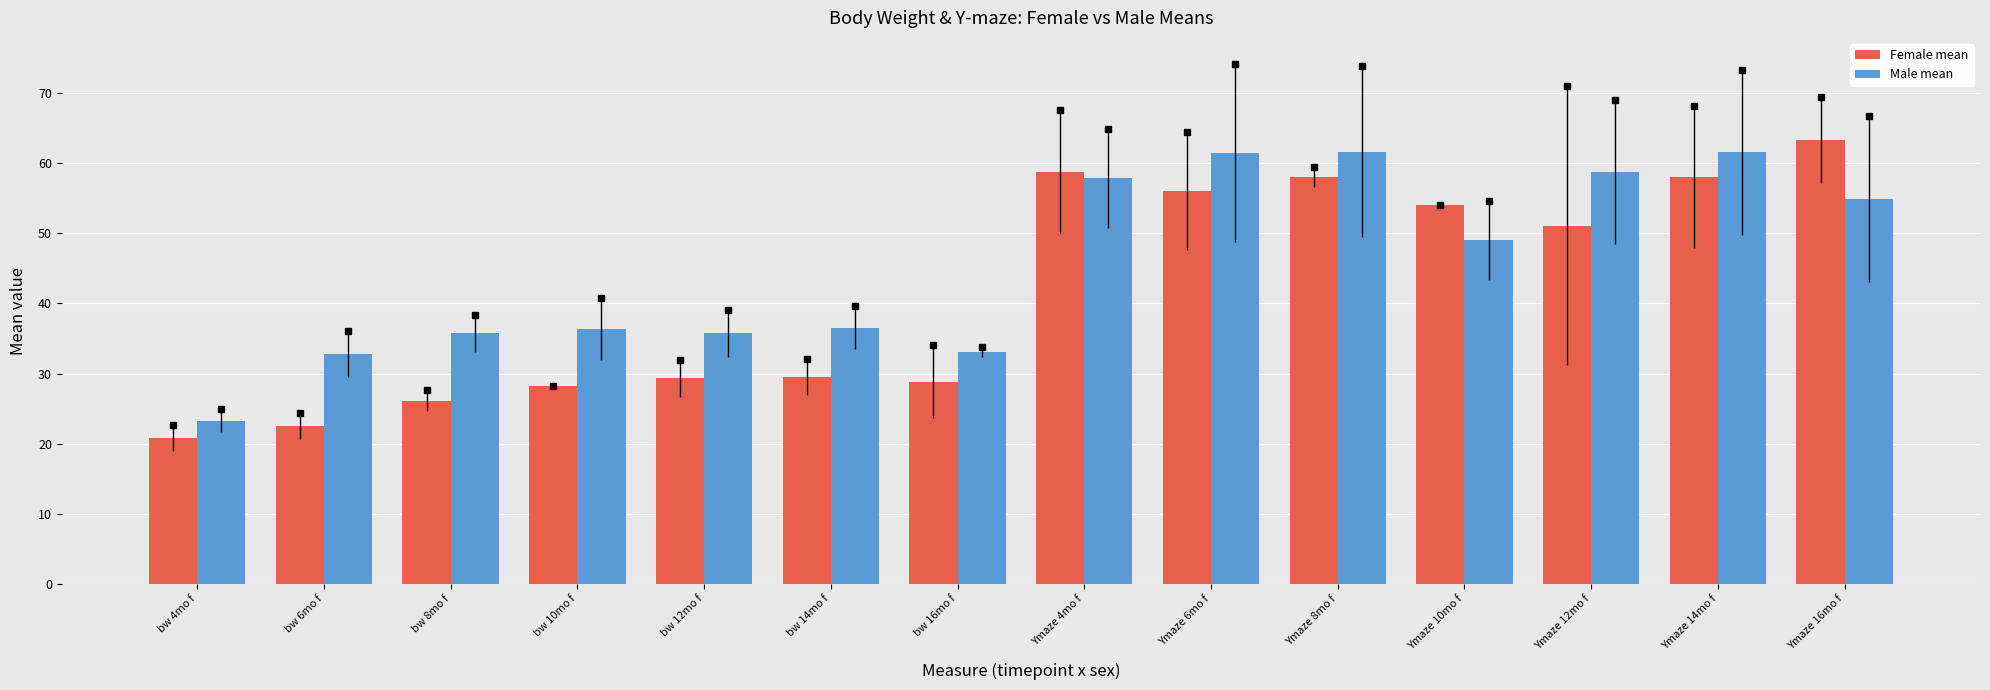

At bw 14mo f, list the series in order from smallest to largest.

Female mean, Male mean